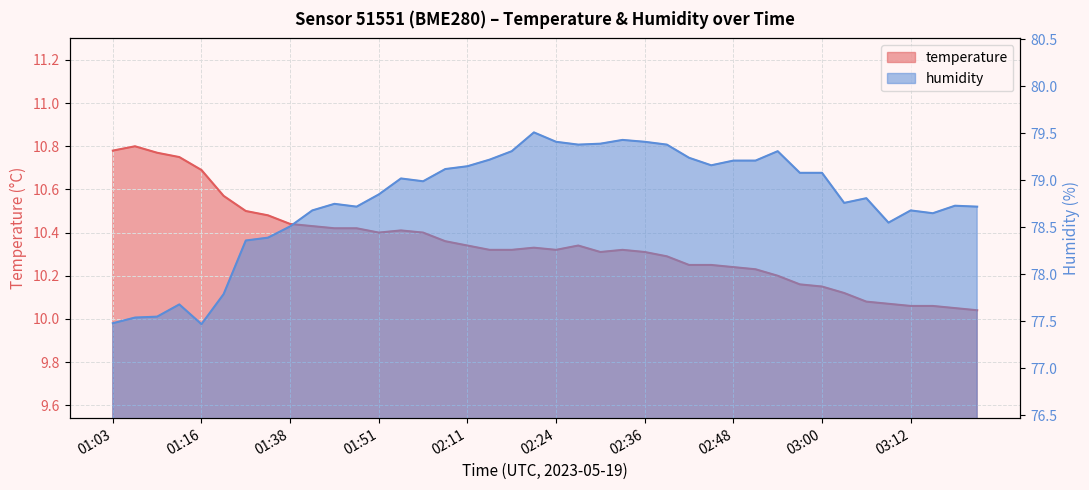

At which category does the chart reach its minimum across all series?

03:22